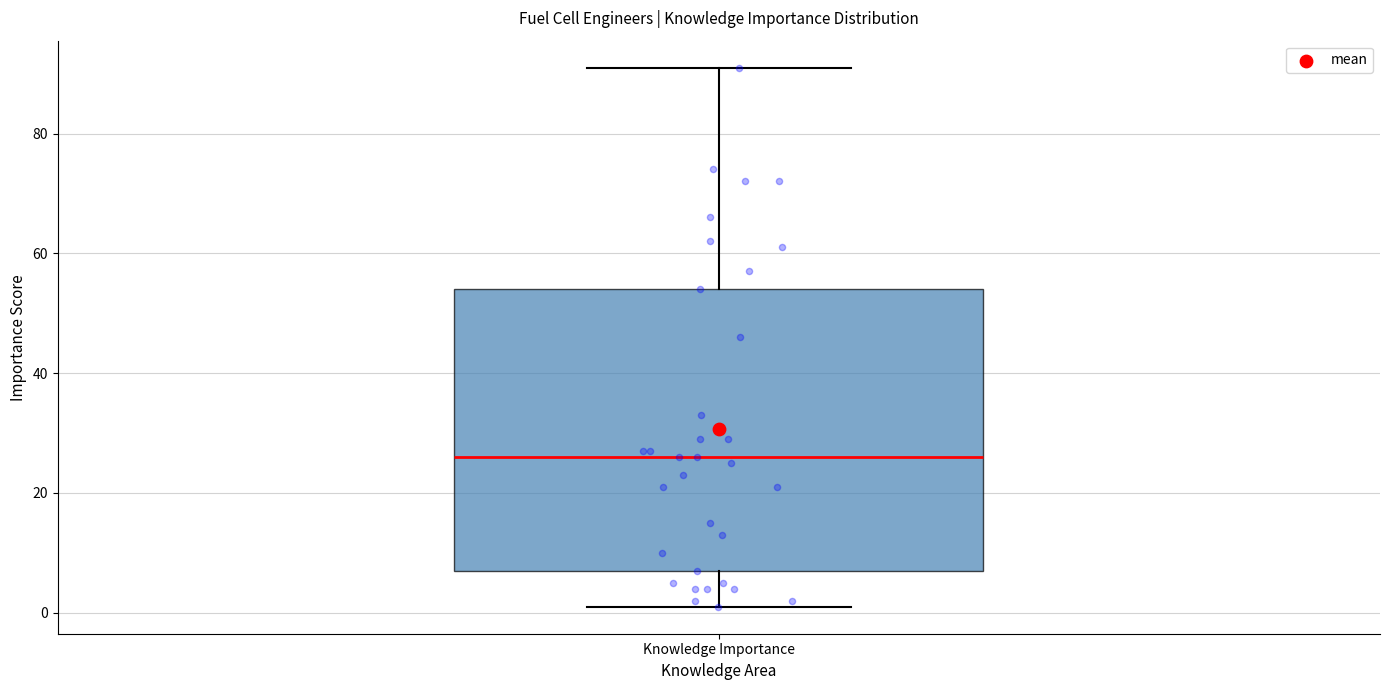

Read this box plot against the y-axis: the position of the median line, the range covered by the box, and the ends of both whiskers. The values are not printed on the chart, so give them approximately, as read against the axis.

median 26, box 8 to 54, whiskers 2 to 92